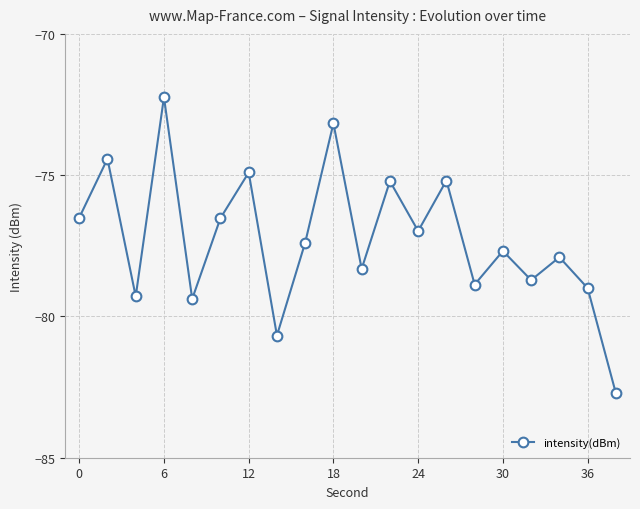

What is the smallest value displayed?

-82.7